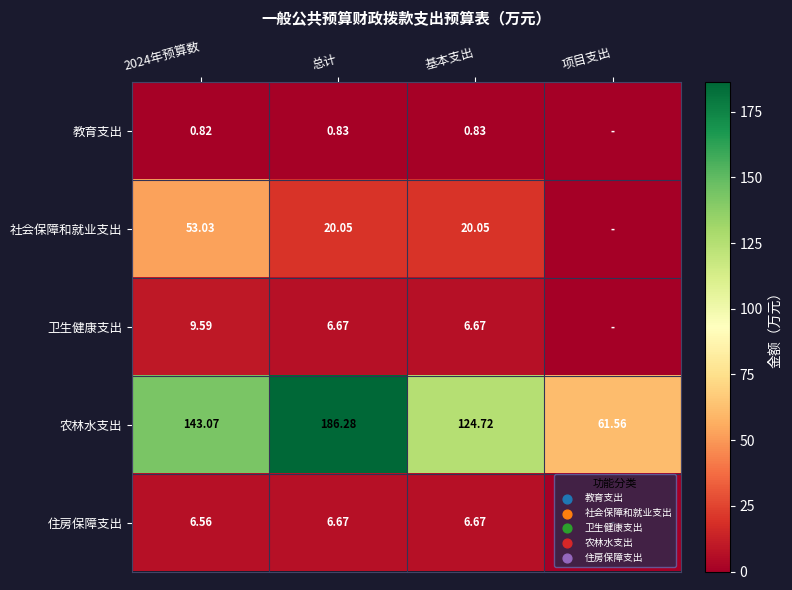

Is the value of 农林水支出 at 基本支出 greater than the value of 社会保障和就业支出 at 总计?

Yes